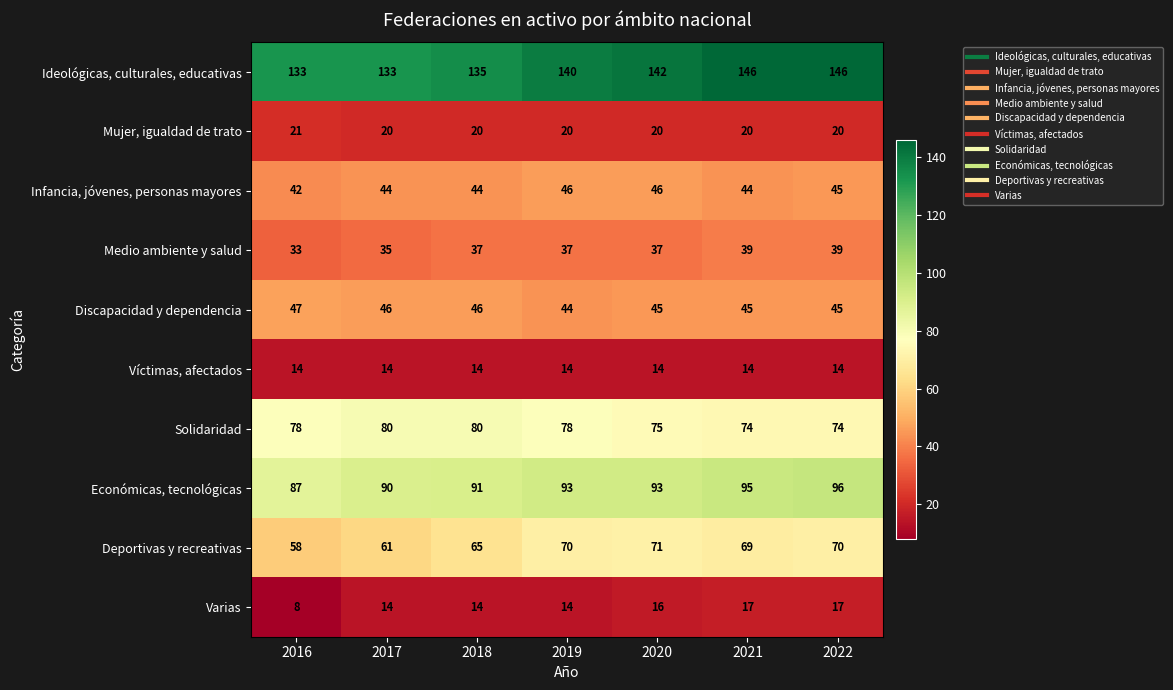

What is the minimum value for Varias?

8